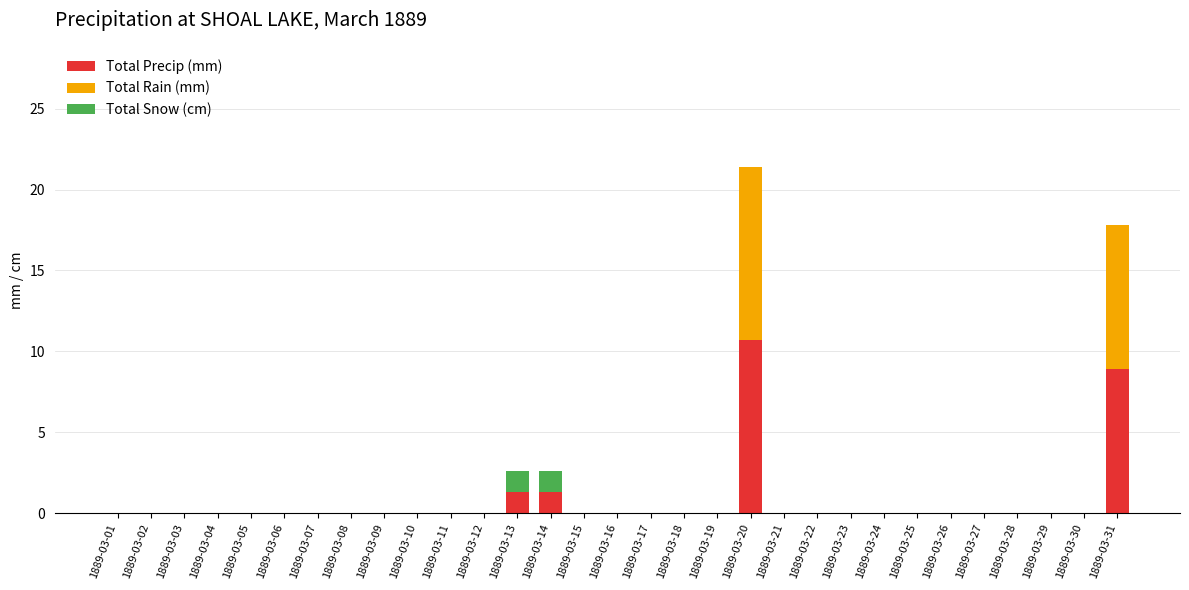

At which category is the sum across all series the highest?

1889-03-20